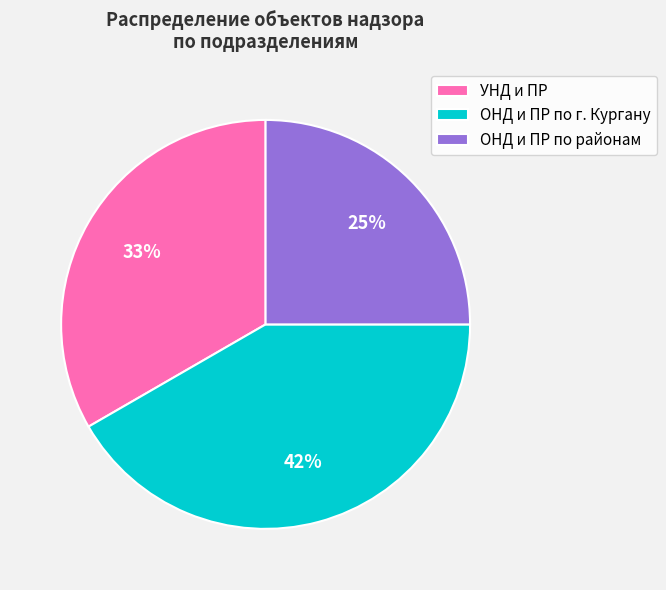

Which has a higher value, УНД и ПР or ОНД и ПР по г. Кургану?

ОНД и ПР по г. Кургану